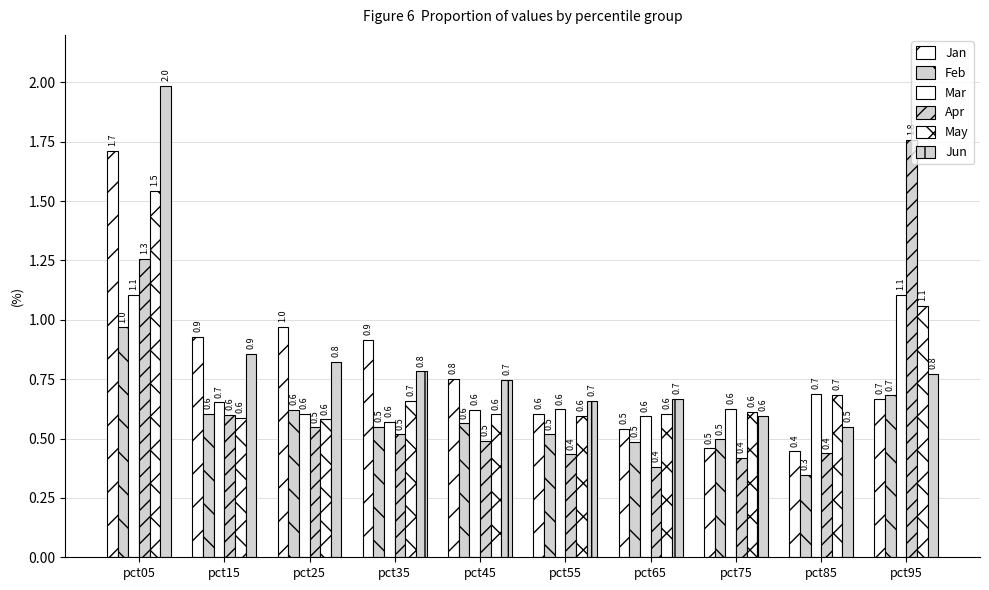

What is the difference between the maximum and minimum values in the Apr series?

1.4